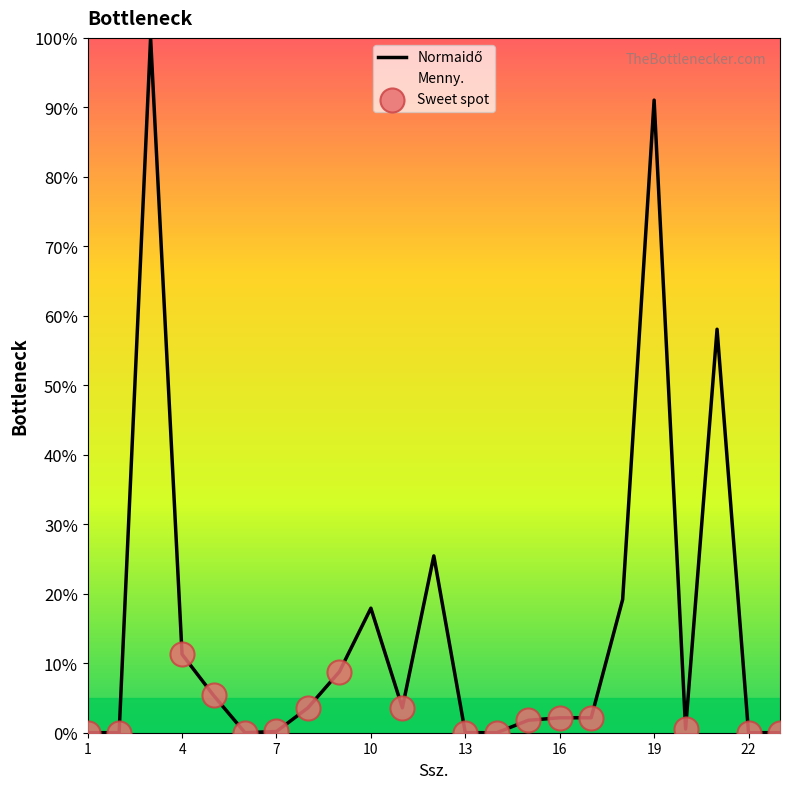

At how many categories does at least one series exceed 14?

15